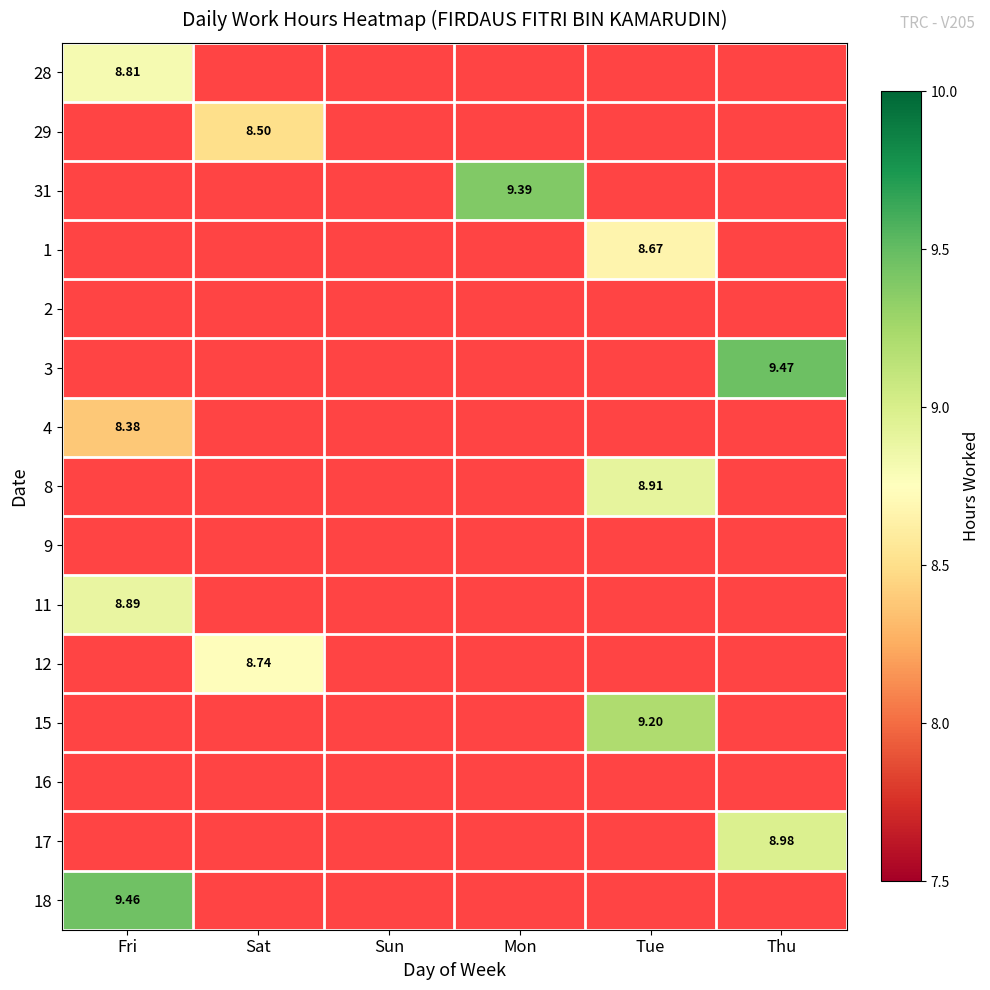

Count the number of data series in this chart.

15